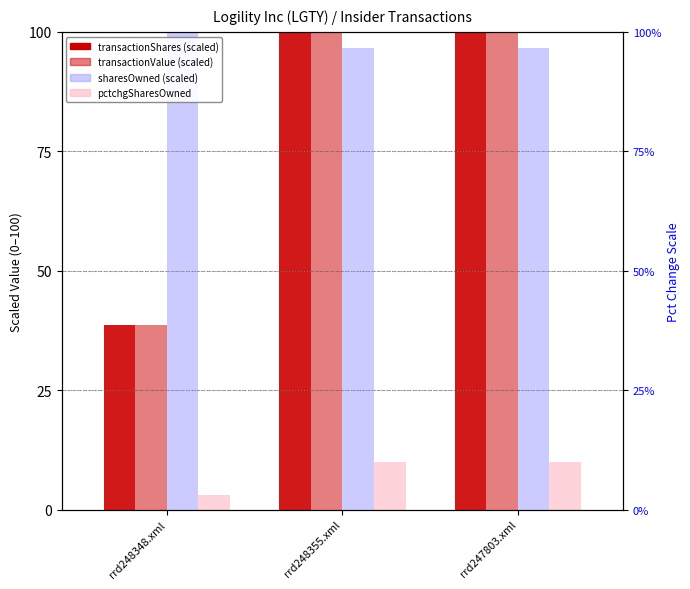

Rank the categories by transactionValue value from lowest to highest.

rrd248348.xml, rrd248355.xml, rrd247803.xml